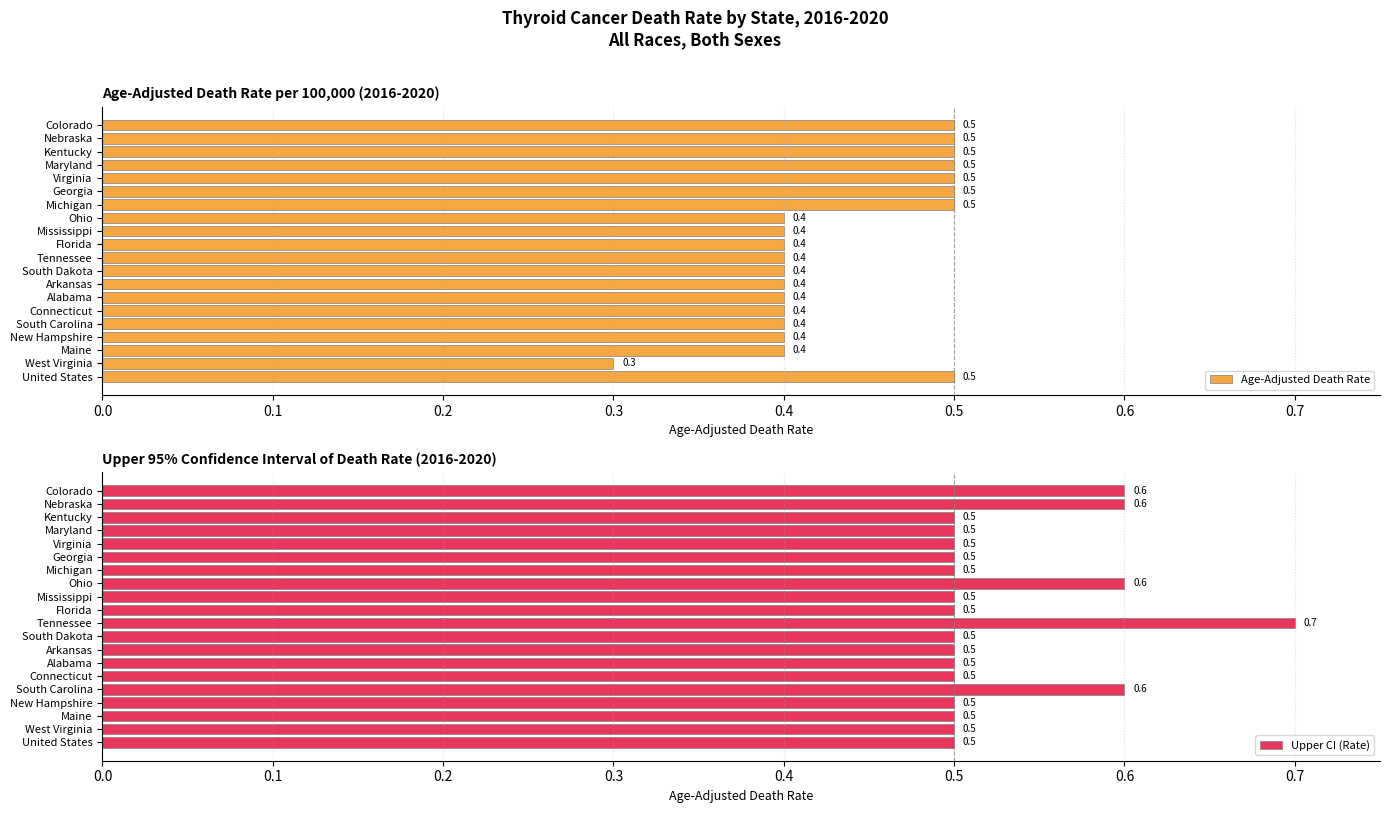

What is the sum of all Upper CI (Rate) values?

10.6